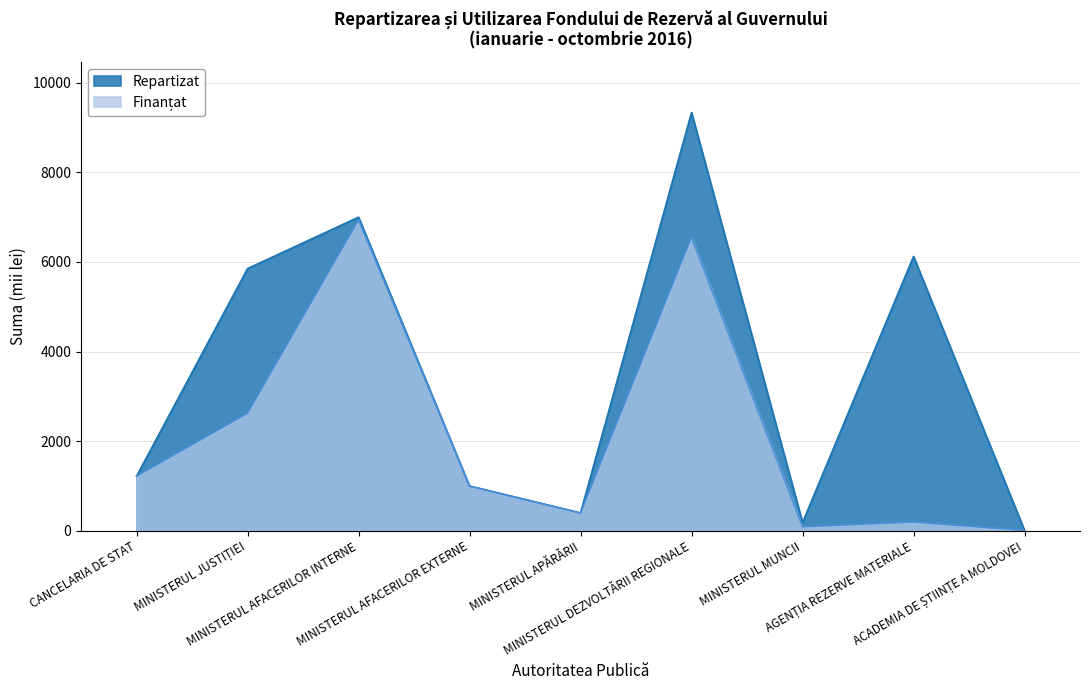

What position from the right is MINISTERUL JUSTIȚIEI?

8